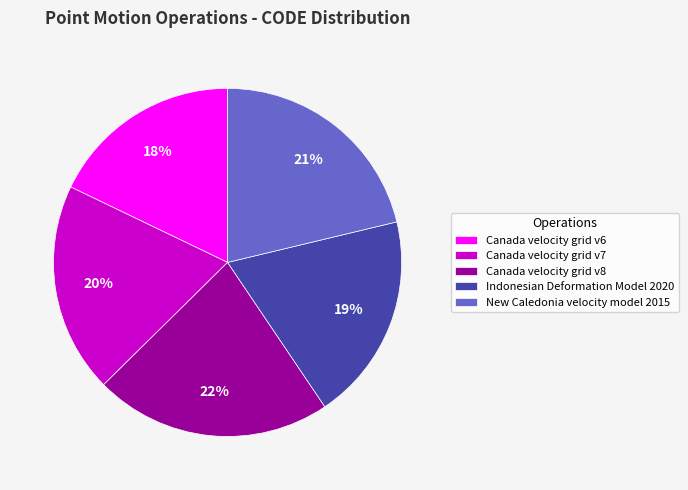

Which has a higher value, Canada velocity grid v8 or Canada velocity grid v6?

Canada velocity grid v8